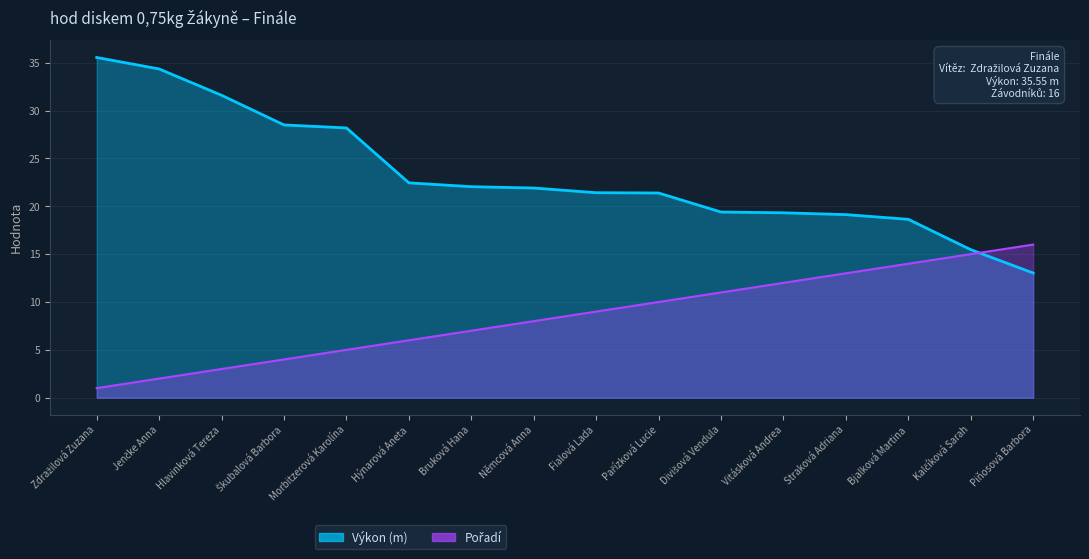

What are all the series names shown in the legend?

Výkon, Pořadí